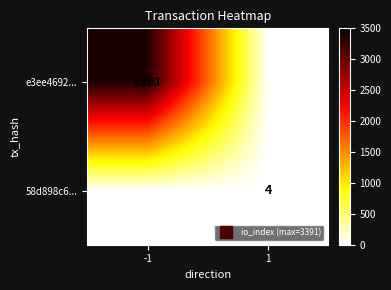

How many categories are shown in the chart?

2